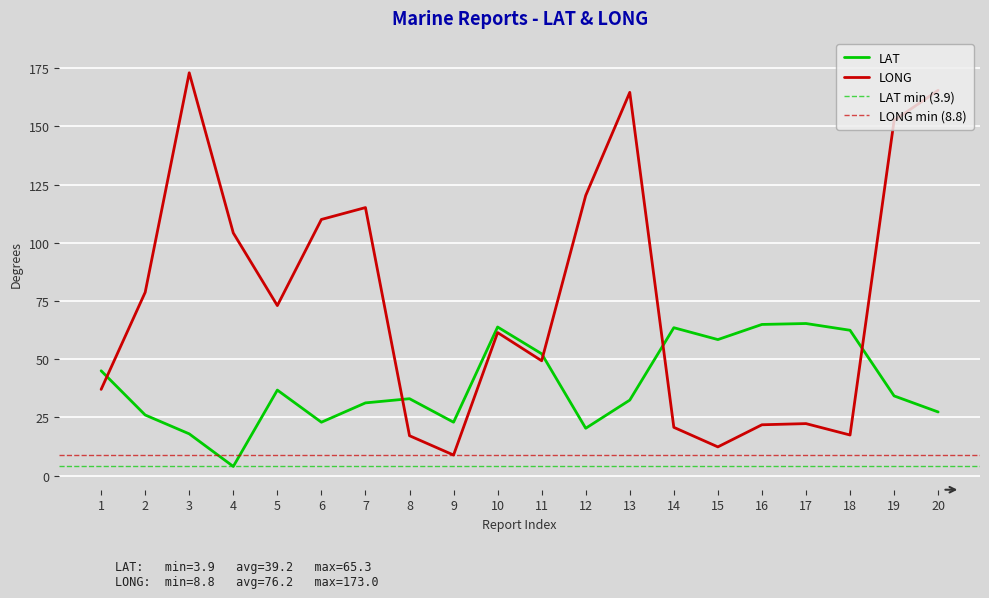

What is the total value across all series at 13?

197.0